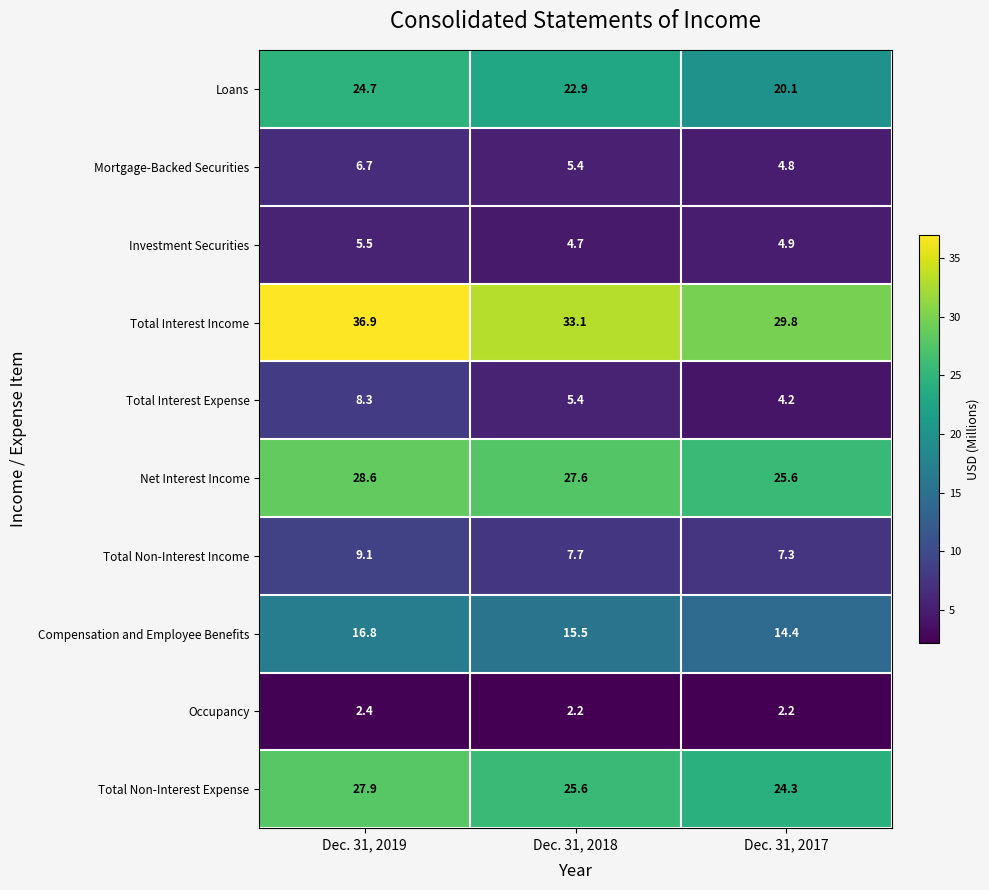

Reading left to right, what are all the values shown in this chart?

Loans: 24.7	22.9	20.1
Mortgage-Backed Securities: 6.7	5.4	4.8
Investment Securities: 5.5	4.7	4.9
Total Interest Income: 36.9	33.1	29.8
Total Interest Expense: 8.3	5.4	4.2
Net Interest Income: 28.6	27.6	25.6
Total Non-Interest Income: 9.1	7.7	7.3
Compensation and Employee Benefits: 16.8	15.5	14.4
Occupancy: 2.4	2.2	2.2
Total Non-Interest Expense: 27.9	25.6	24.3